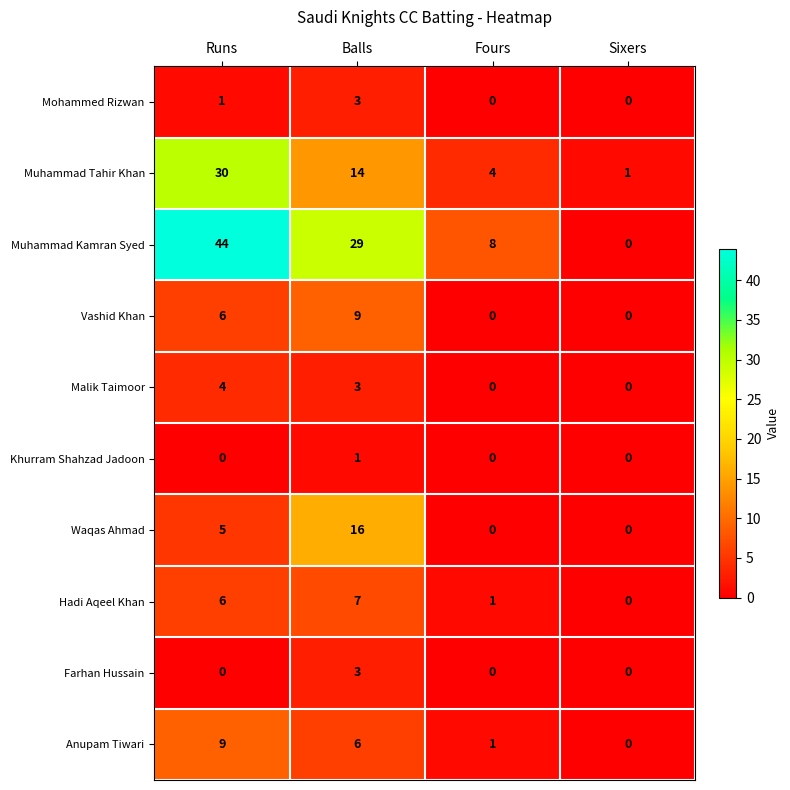

What is the average value of the Vashid Khan series?

4